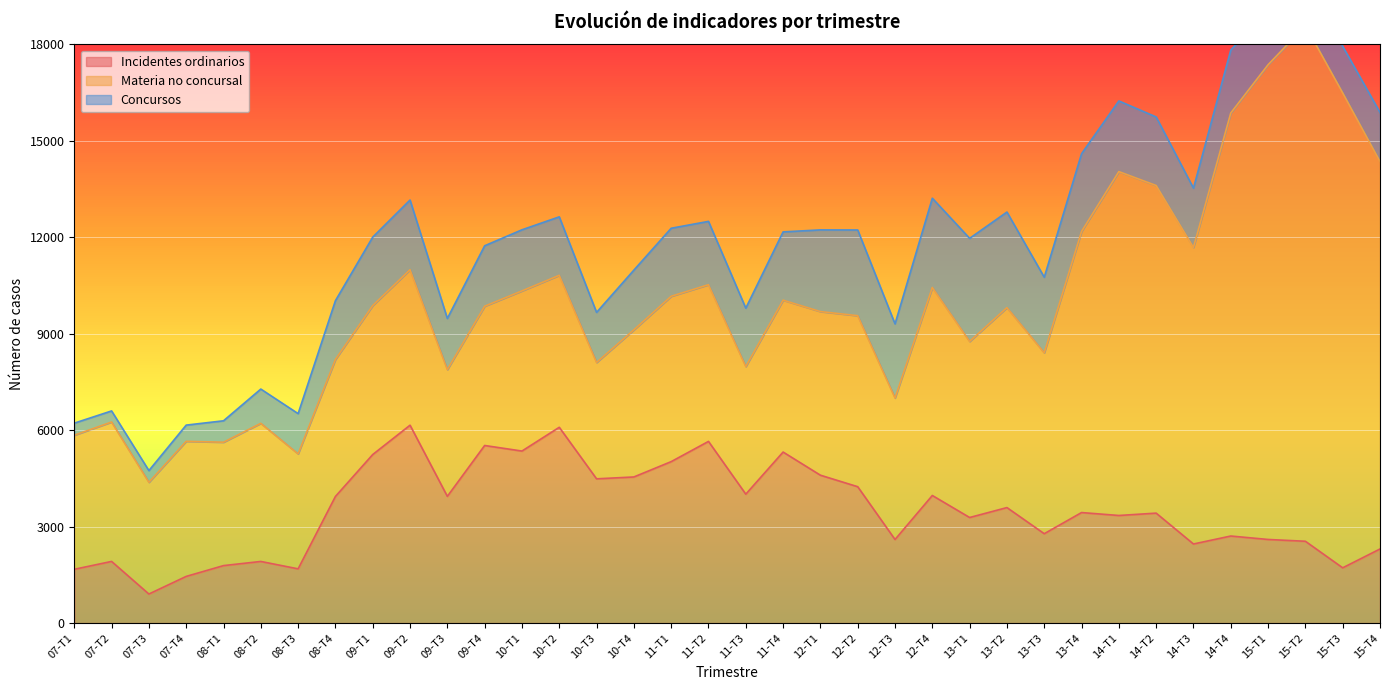

Is the value of Materia no concursal at 08-T2 greater than the value of Incidentes ordinarios at 14-T3?

Yes